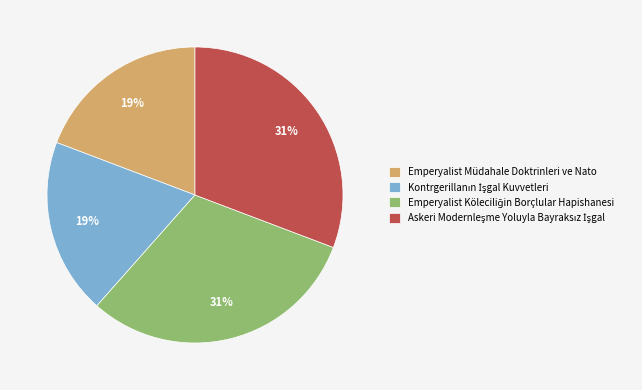

Is there a majority slice in this chart?

No